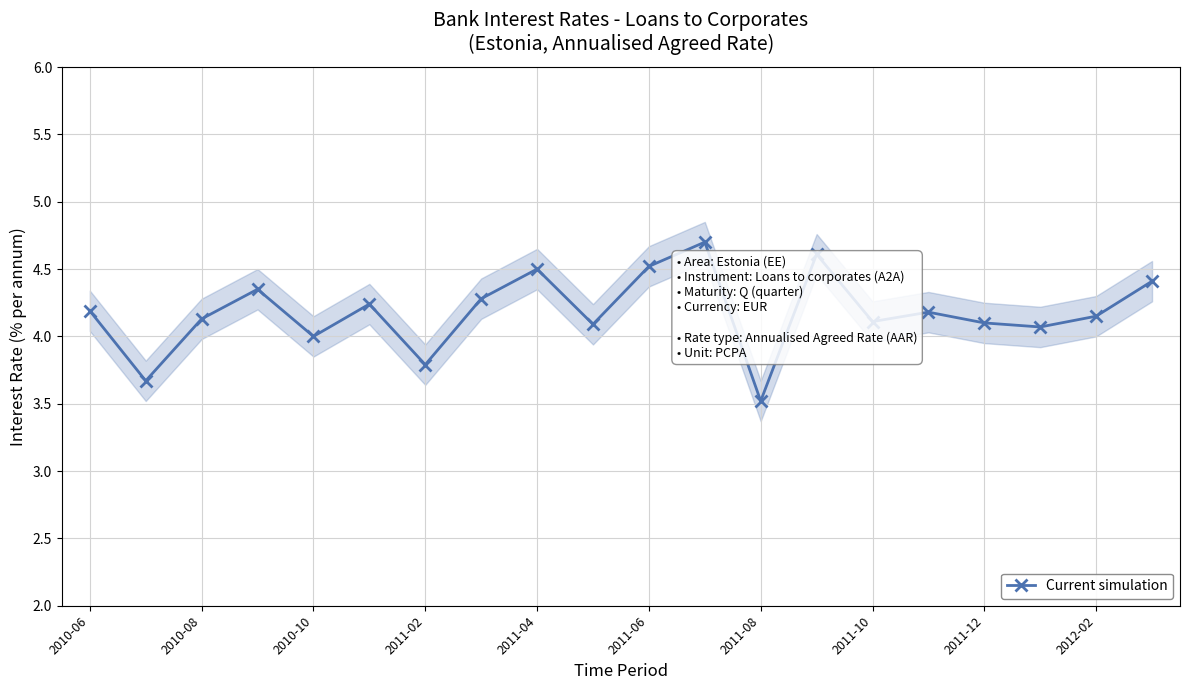

How many data points are less than 4?

3